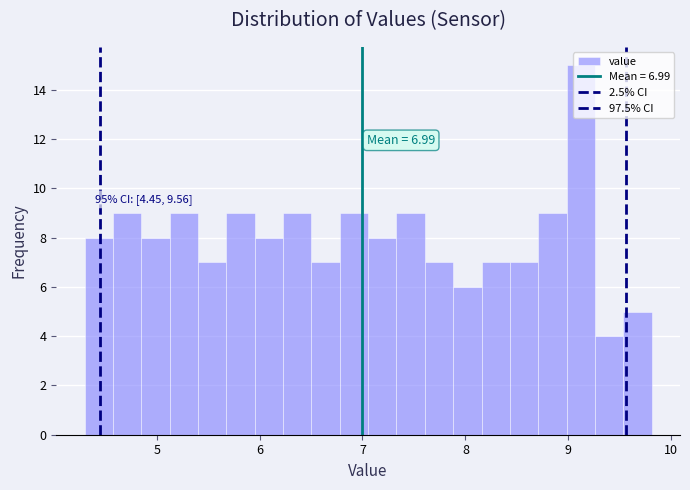

Read against the x-axis, roughly where is the centre of the tallest bar?

9.1